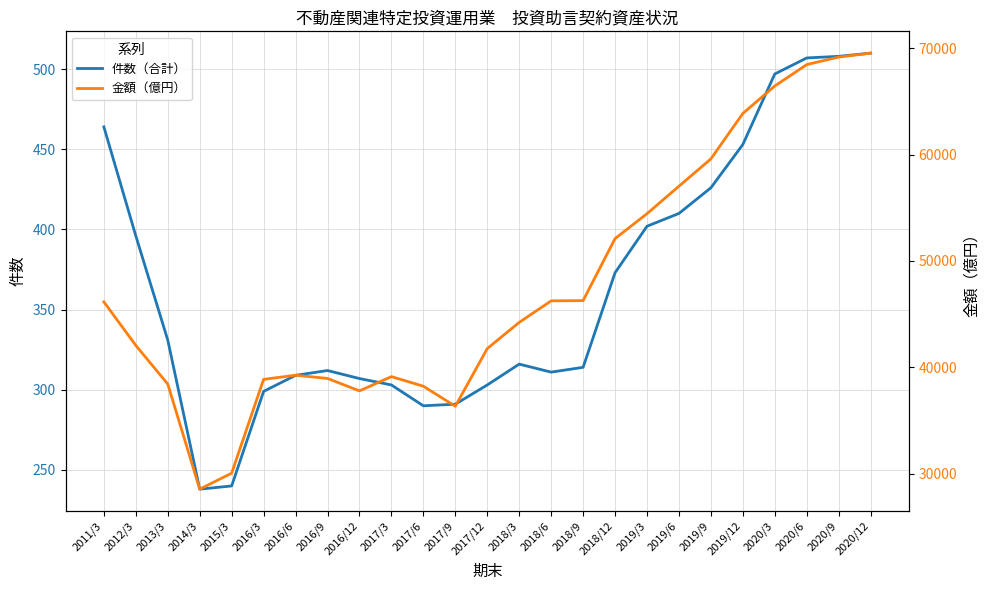

Reading right to left, transcribe all the data shown in this chart.

件数（合計）: 510.0	508.0	507.0	497.0	453.0	426.0	410.0	402.0	373.0	314.0	311.0	316.0	303.0	291.0	290.0	303.0	307.0	312.0	309.0	299.0	240.0	238.0	331.0	396.0	464.0
金額（億円）: 69558.3	69187.0	68479.6	66466.3	63881.3	59607.5	57035.2	54451.1	52107.0	46270.3	46247.1	44221.2	41756.1	36332.1	38216.1	39120.9	37777.5	38947.4	39250.8	38862.0	30033.4	28529.6	38416.1	42057.0	46149.8